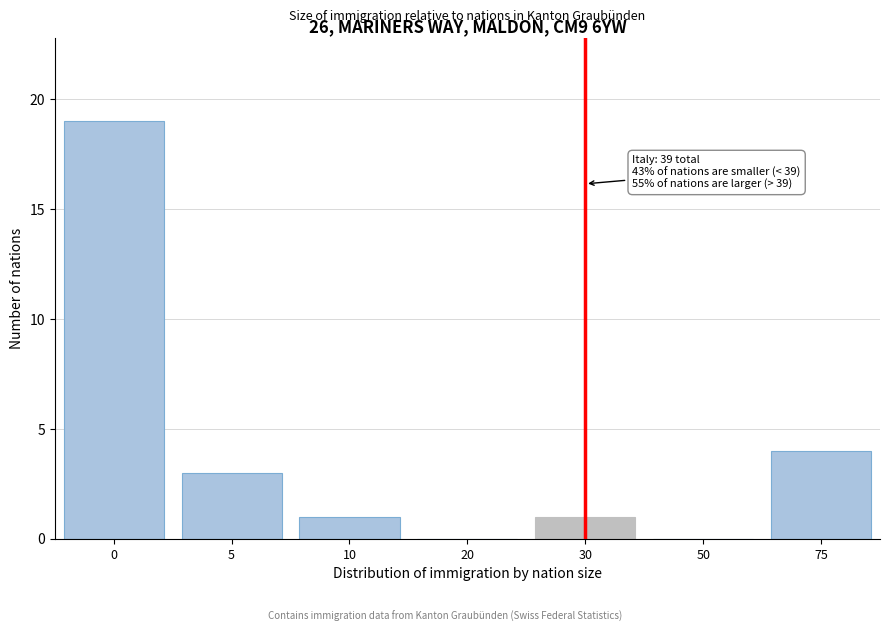

Reading left to right, extract all data points from this chart.

0=19	5=3	10=1	20=0	30=1	50=0	75=4